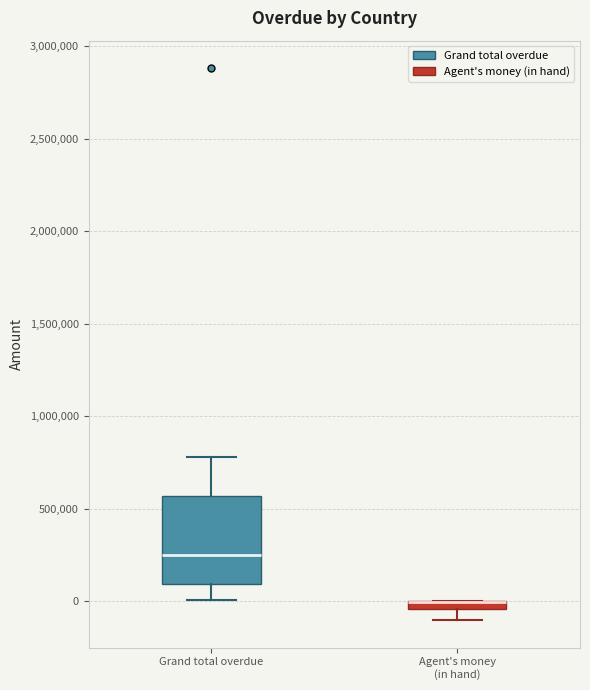

Comparing the boxes themselves (not the whiskers), which one is the tallest?

Grand total overdue